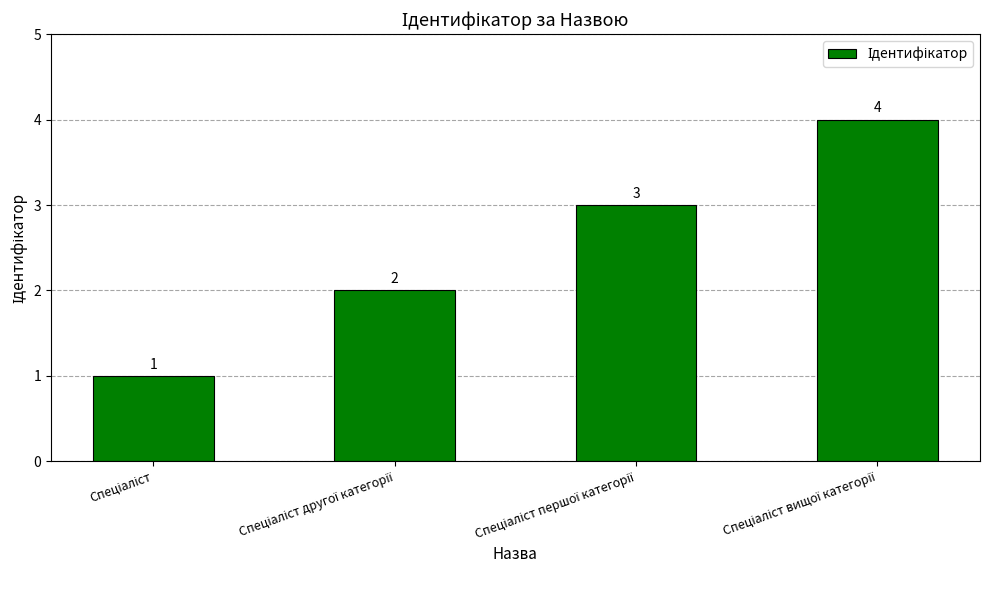

What is the sum of all values?

10